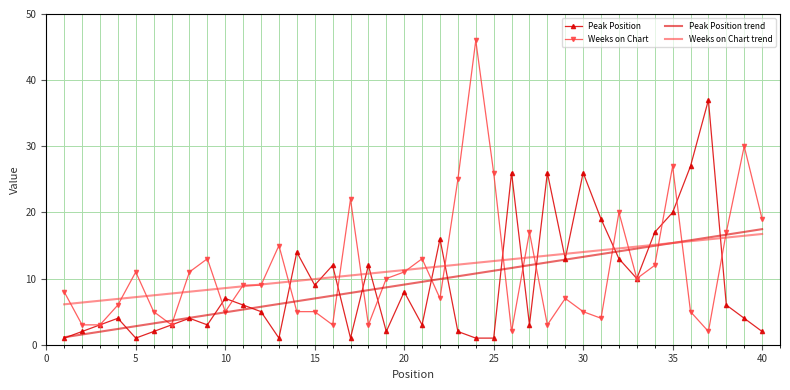

What is the maximum value for Peak Position trend?

17.5